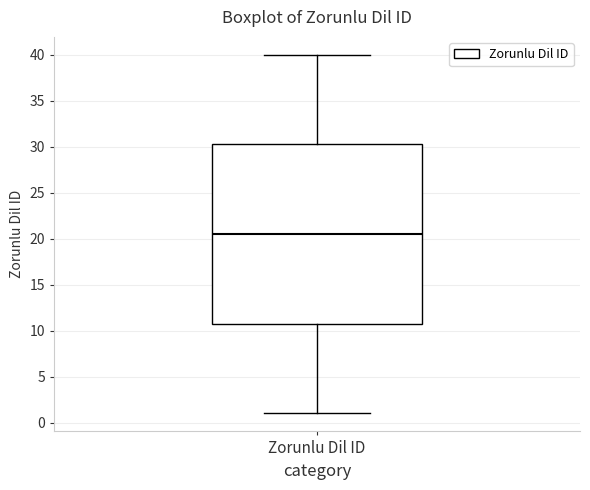

Transcribe this box plot: give where the median line is, the range the box spans, and where the two whiskers end, as read against the y-axis. The values are not printed on the chart, so give them approximately, as read against the axis.

median 20.5, box 11.0 to 30.5, whiskers 1.0 to 40.0